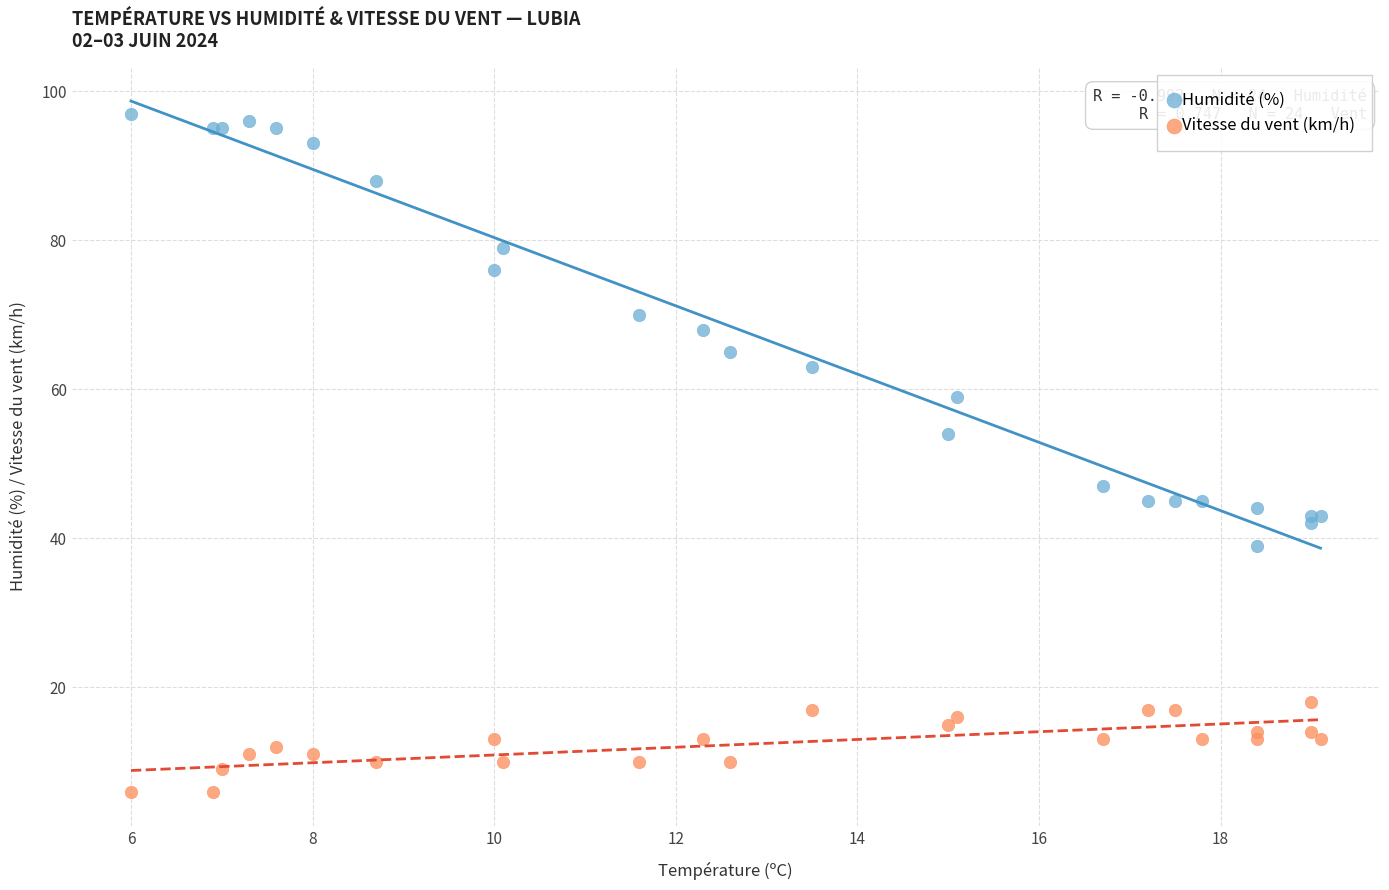

Which series contains the highest Y value?

Humidité (%)